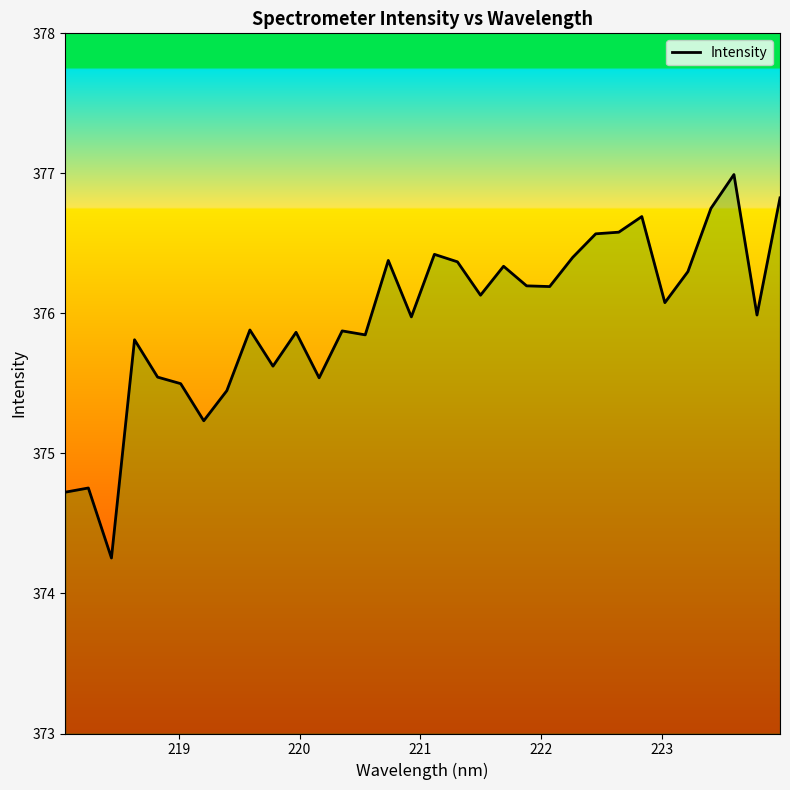

What is the difference between the maximum and minimum values?

2.7